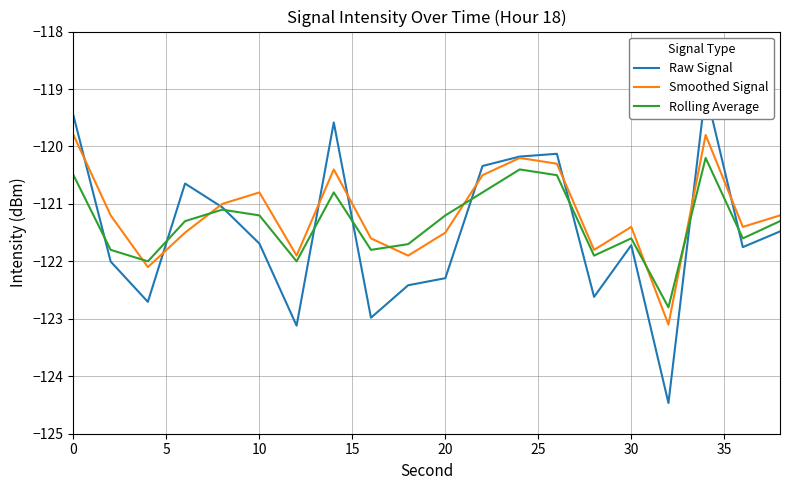

True or false: Rolling Average and Smoothed Signal cross at least once.

True